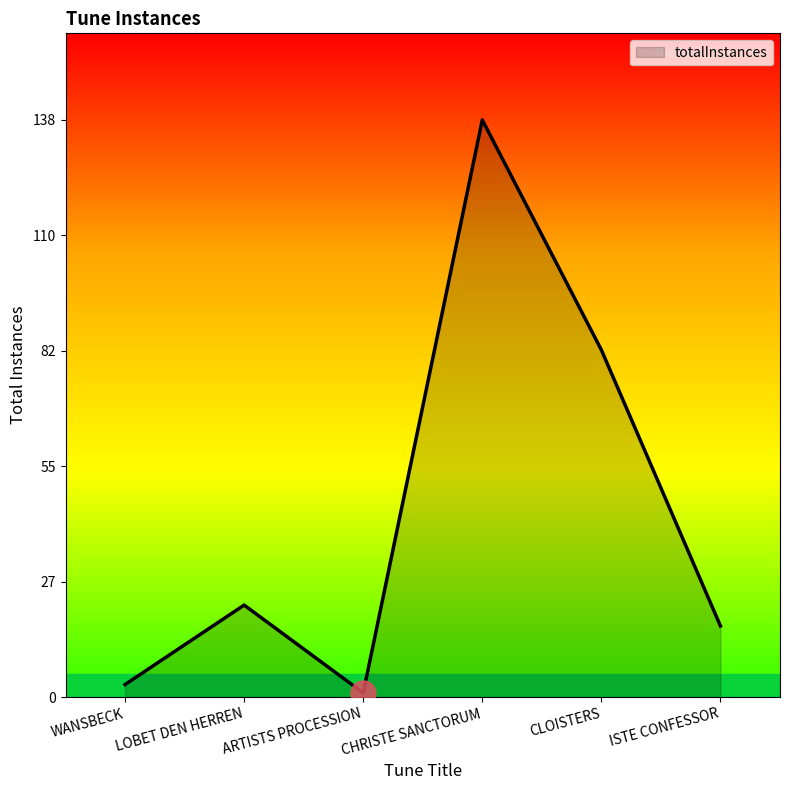

Rank the categories by value from highest to lowest.

CHRISTE SANCTORUM, CLOISTERS, LOBET DEN HERREN, ISTE CONFESSOR, WANSBECK, ARTISTS PROCESSION